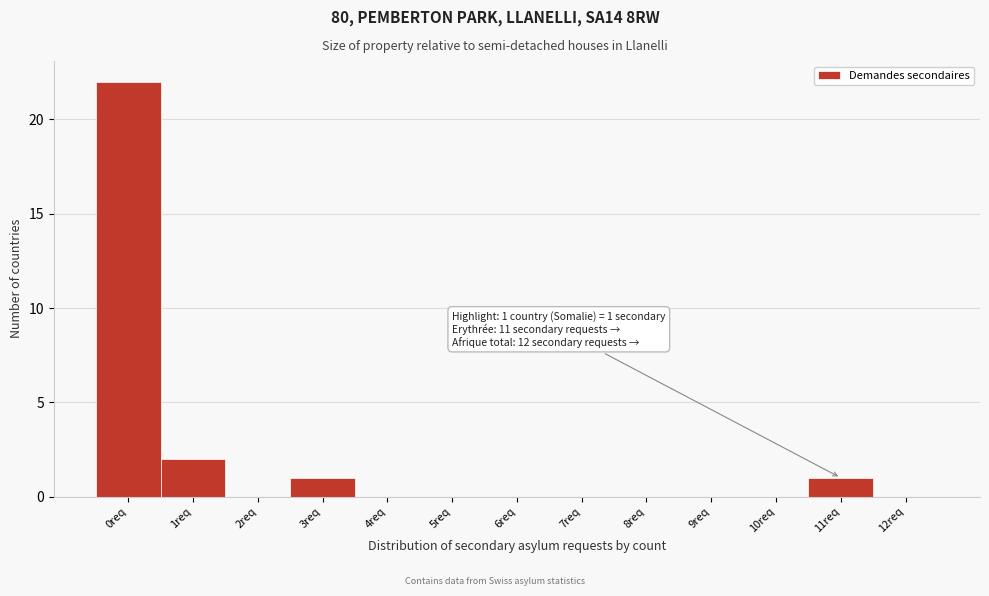

Over which range of the x-axis is the bar tallest?

-0.5 to 0.5